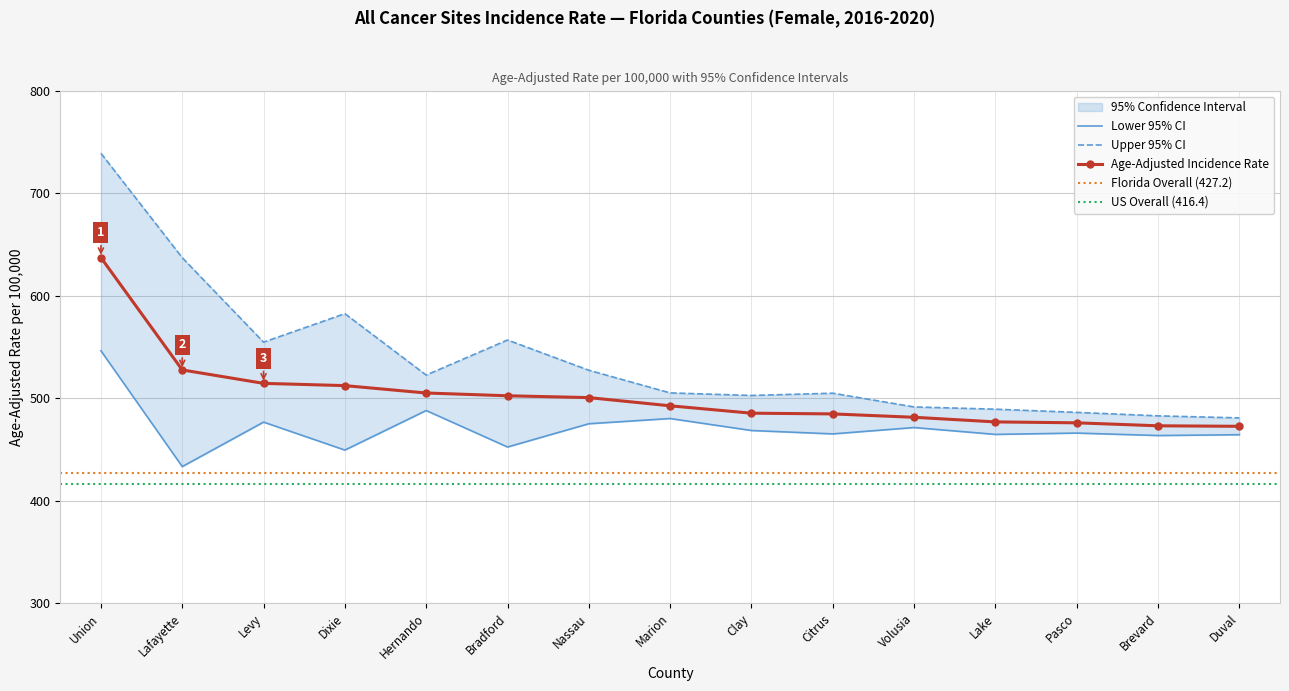

What is the maximum value shown in the chart?

738.9